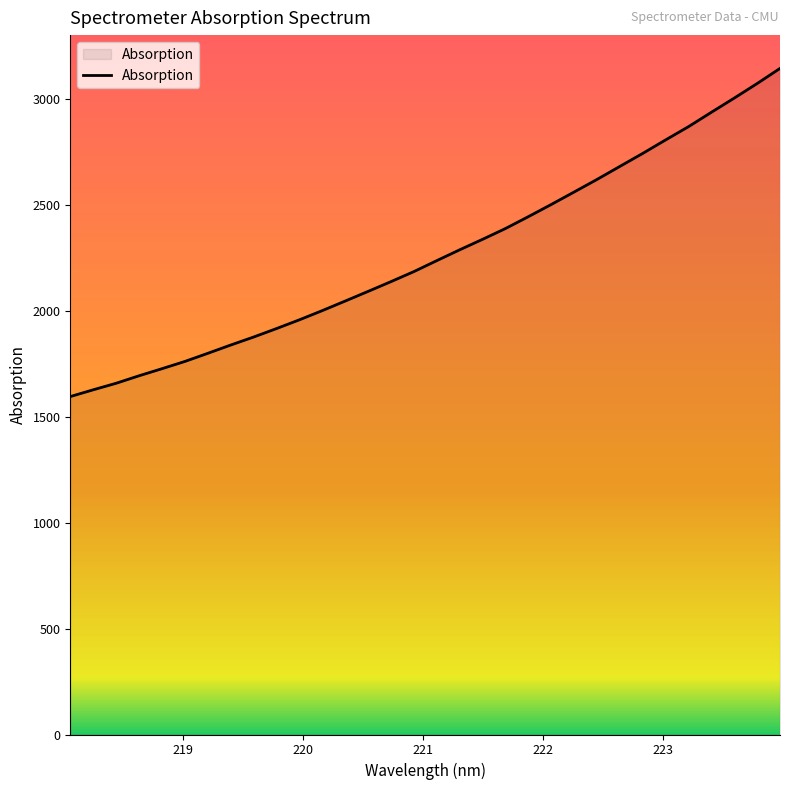

True or false: there are more than 1 points higher than both neighbors.

False